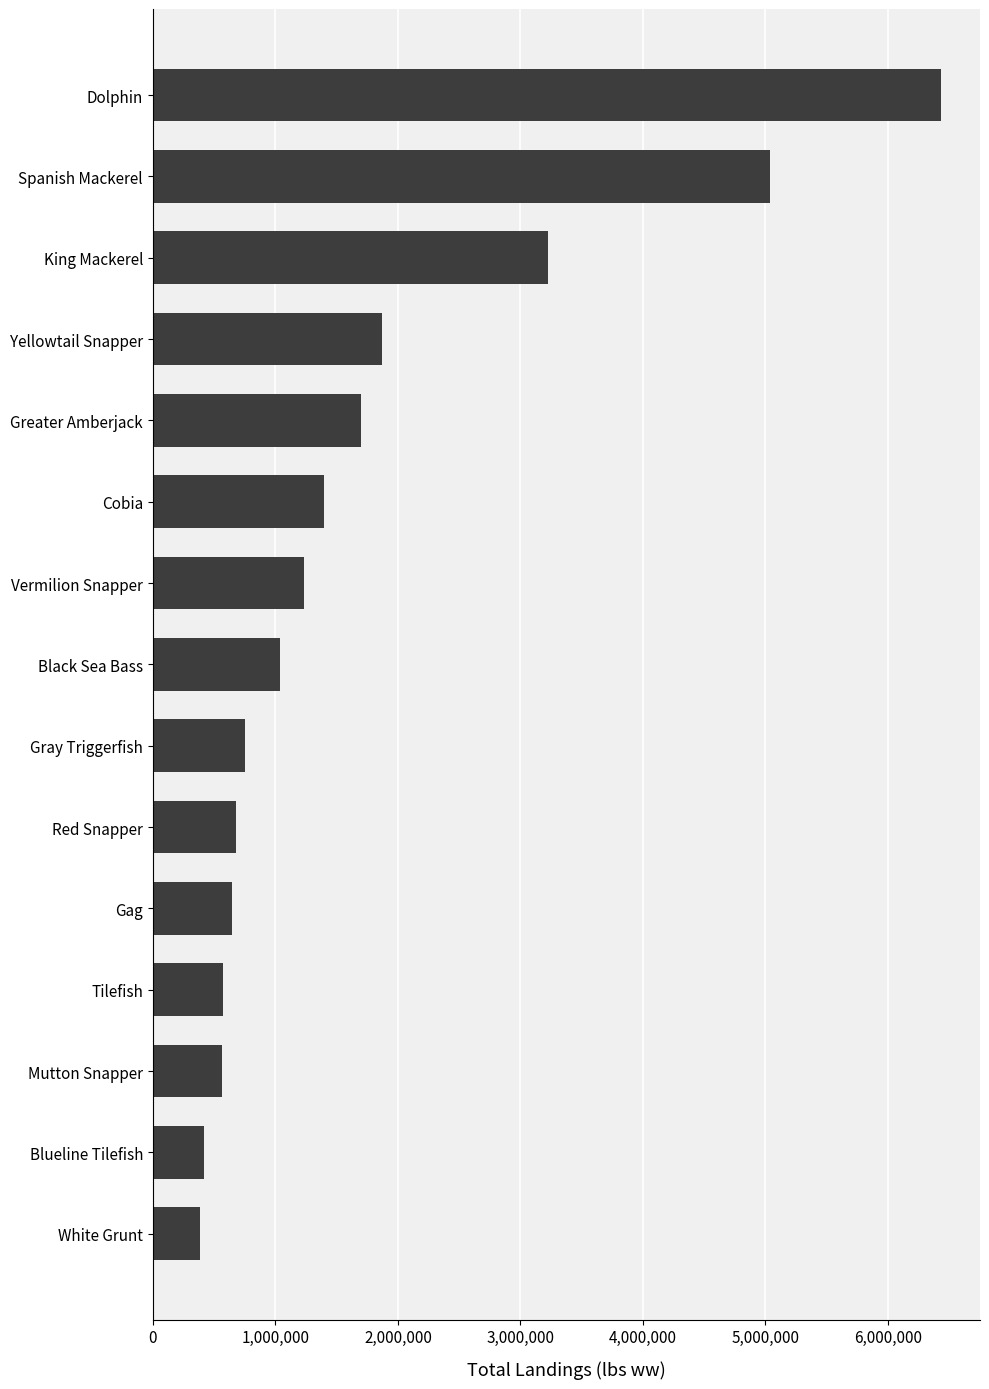

Which has a higher value, Black Sea Bass or Greater Amberjack?

Greater Amberjack